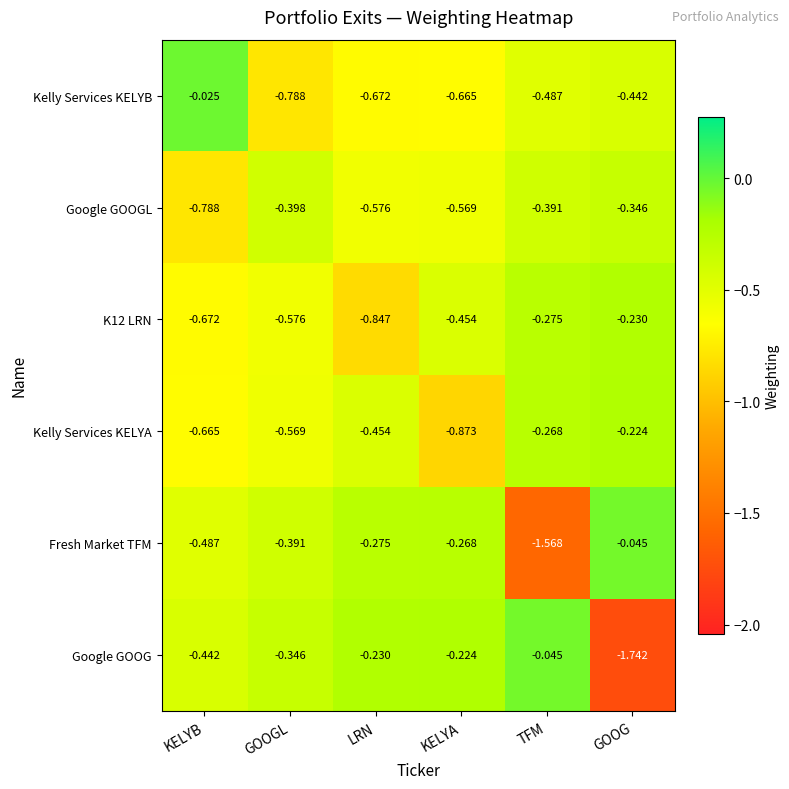

At which label is Google GOOGL closest to 0?

GOOG